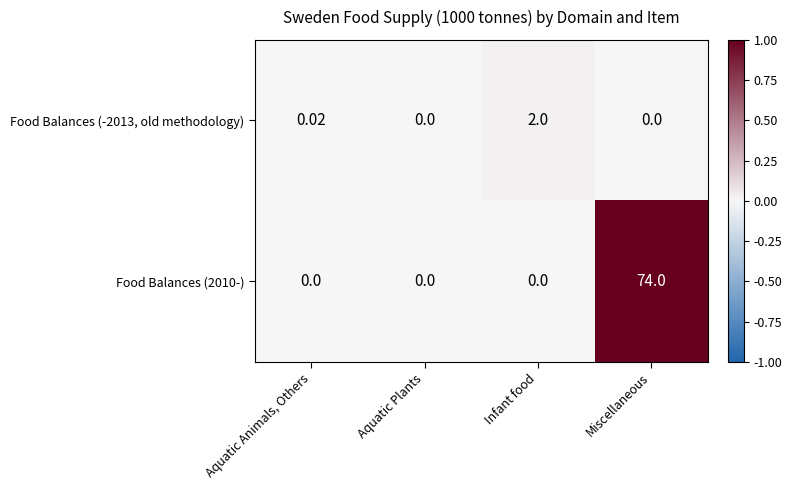

At which category is the sum across all series the highest?

Miscellaneous